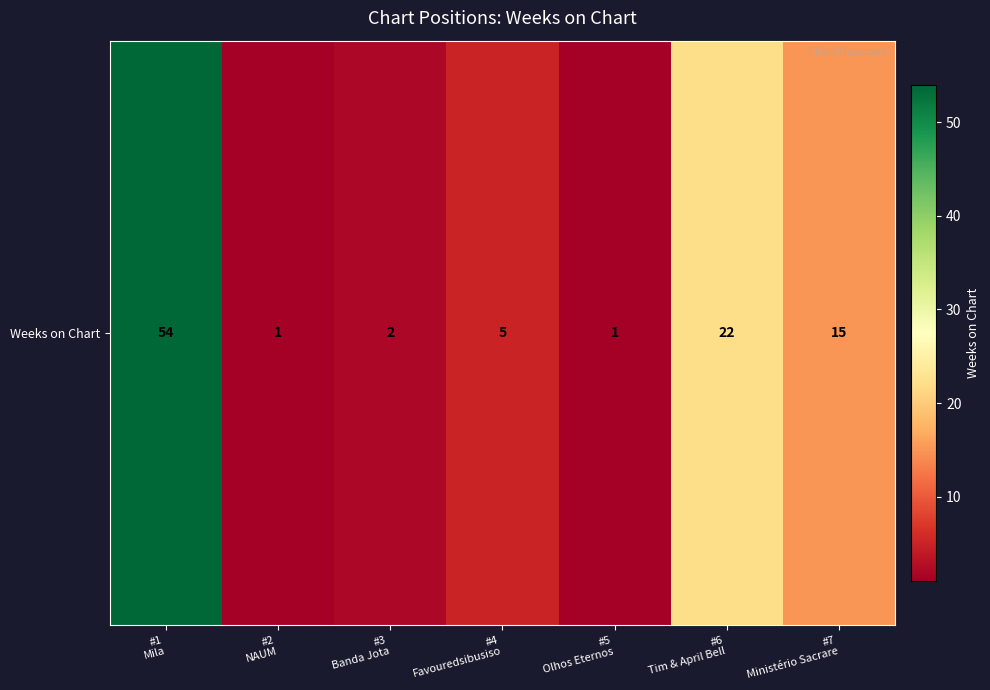

Between #4
Favouredsibusiso and #2
NAUM, which is larger?

#4
Favouredsibusiso